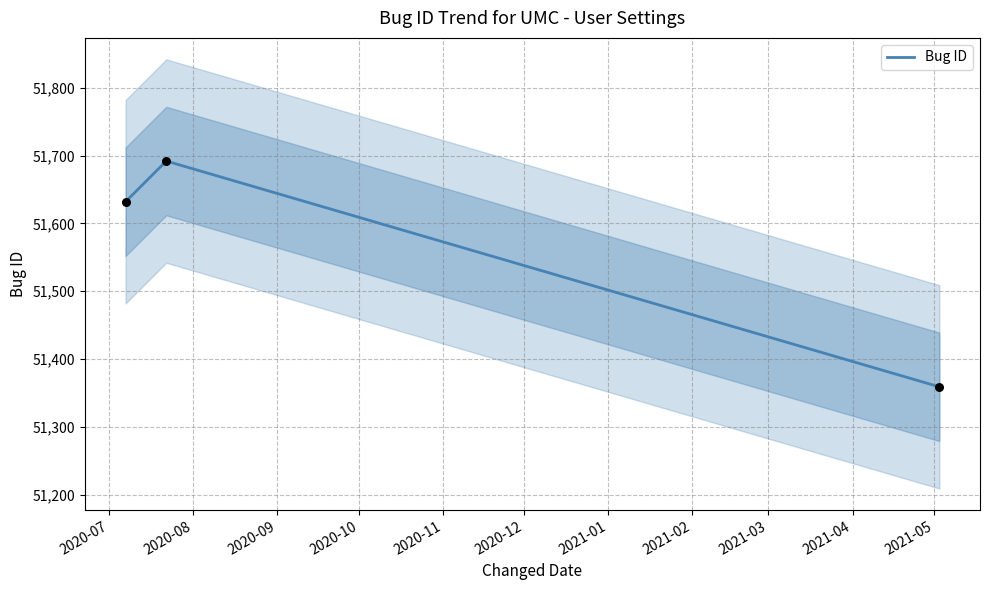

What is the highest value of the Bug ID series?

51692